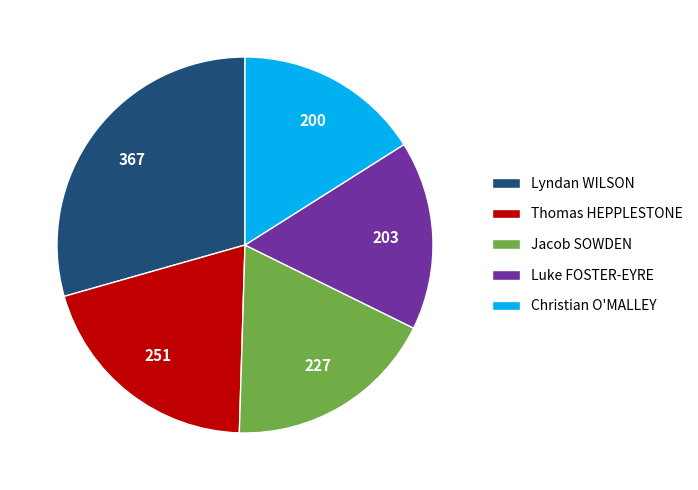

Between Lyndan WILSON and Luke FOSTER-EYRE, which is larger?

Lyndan WILSON